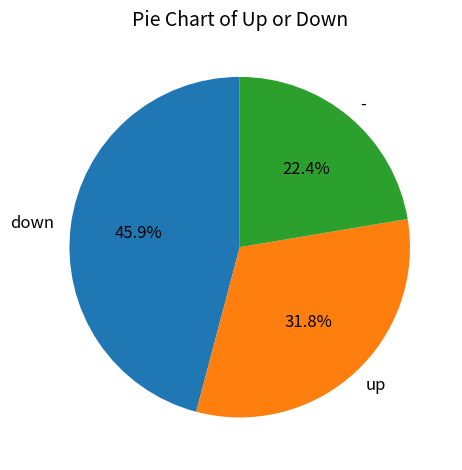

Which slice is the largest?

down